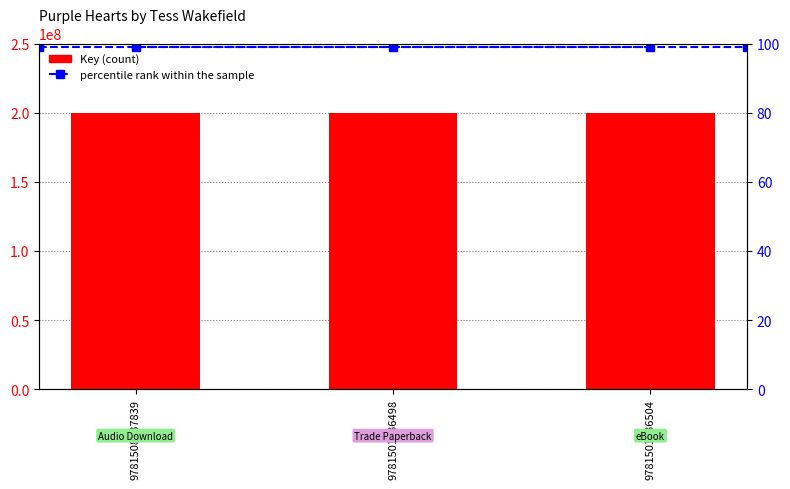

The percentile rank within the sample series shows 27 at 9781501136498. True or false?

False